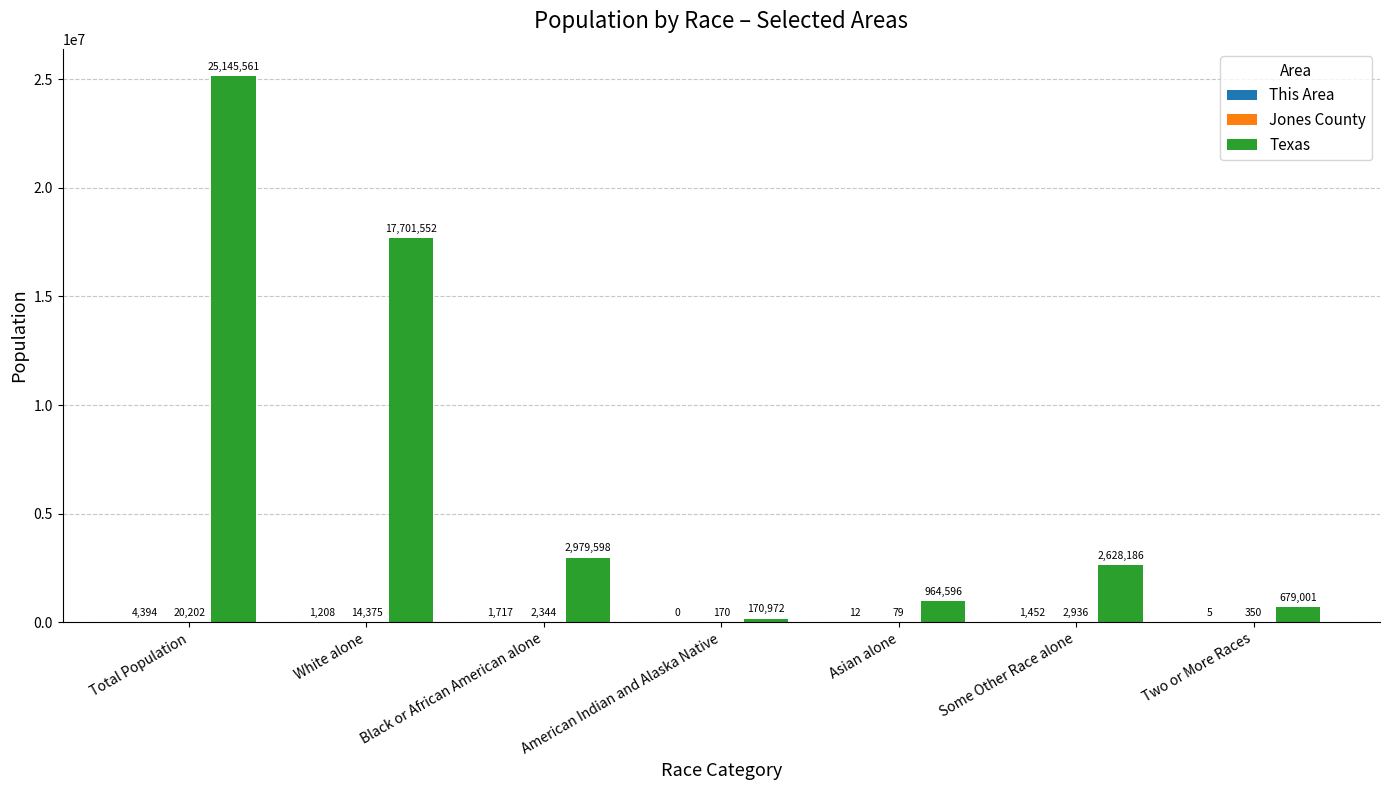

The Texas series shows 1354382 at Black or African American alone. True or false?

False